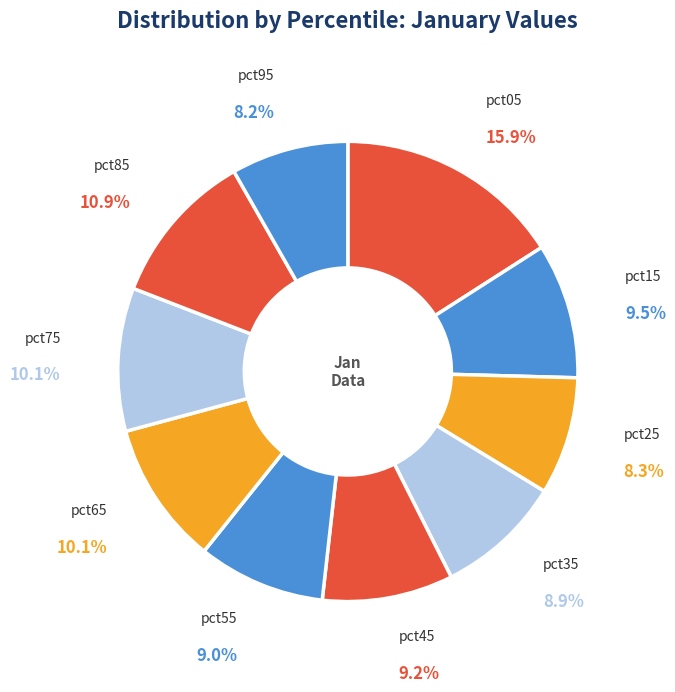

To the nearest percent, what is the average slice percentage?

10%